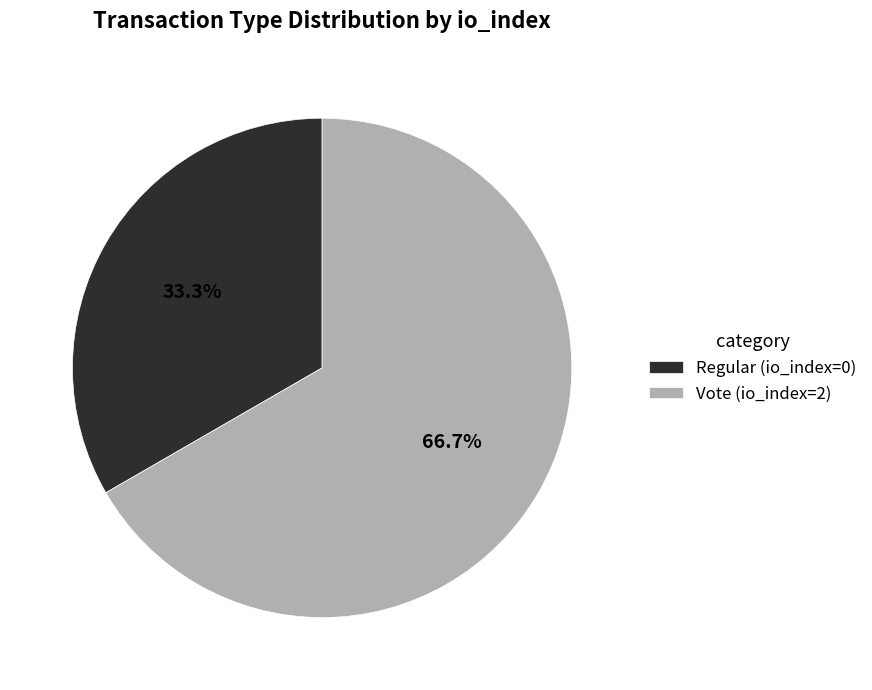

Does any single category account for the majority?

Yes